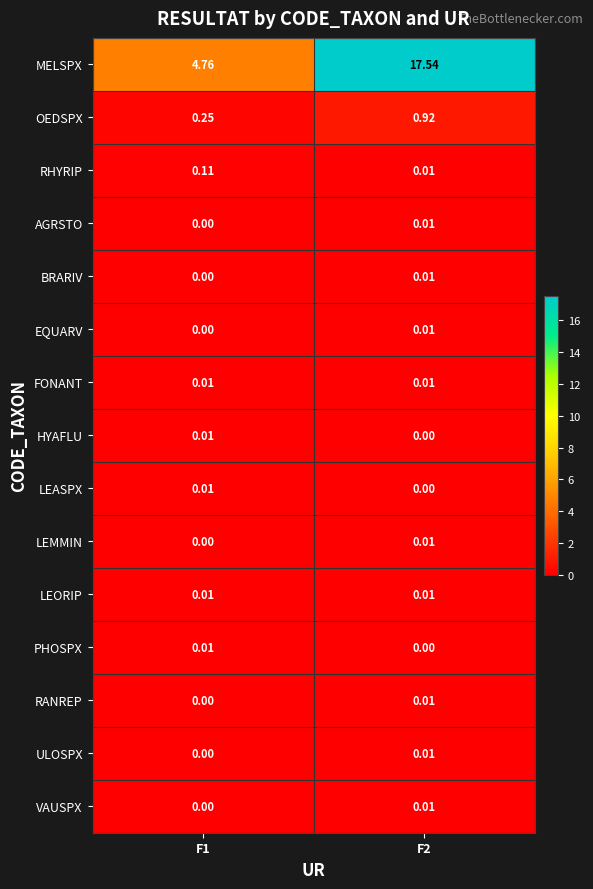

How many series are shown in this chart?

15